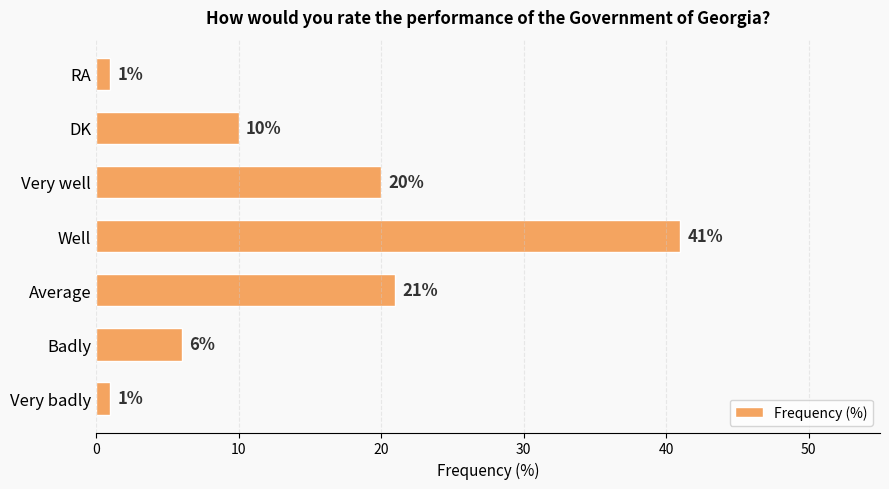

Reading bottom to top, extract all data points from this chart.

1	6	21	41	20	10	1